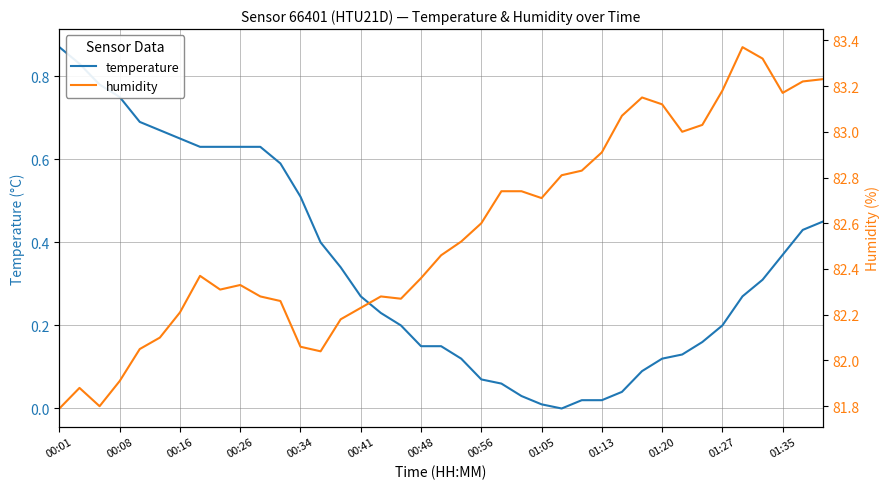

At which label does temperature reach its peak?

00:01